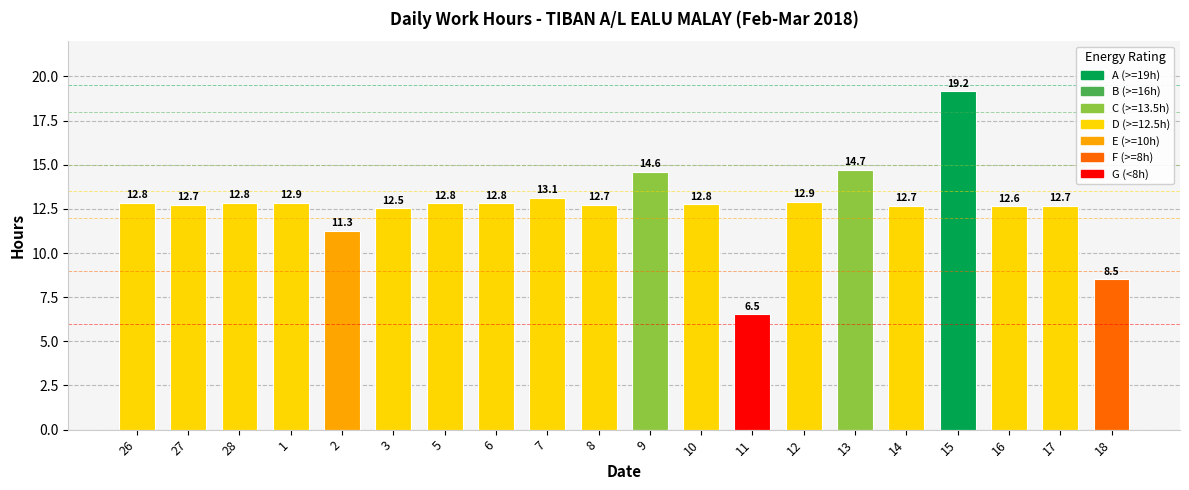

Read the value at 11.

6.5